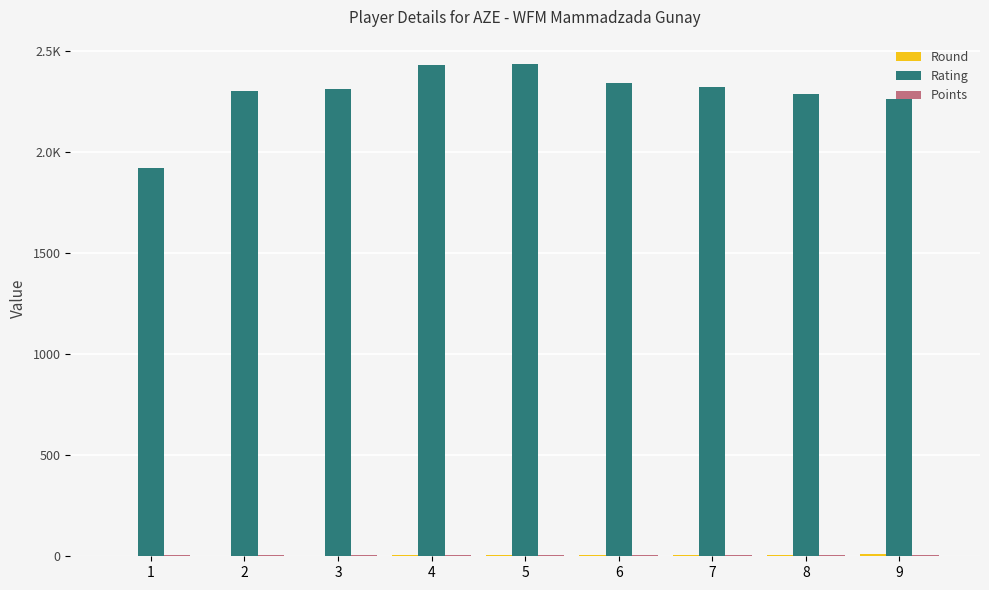

Which series has the largest total across all categories?

Rating